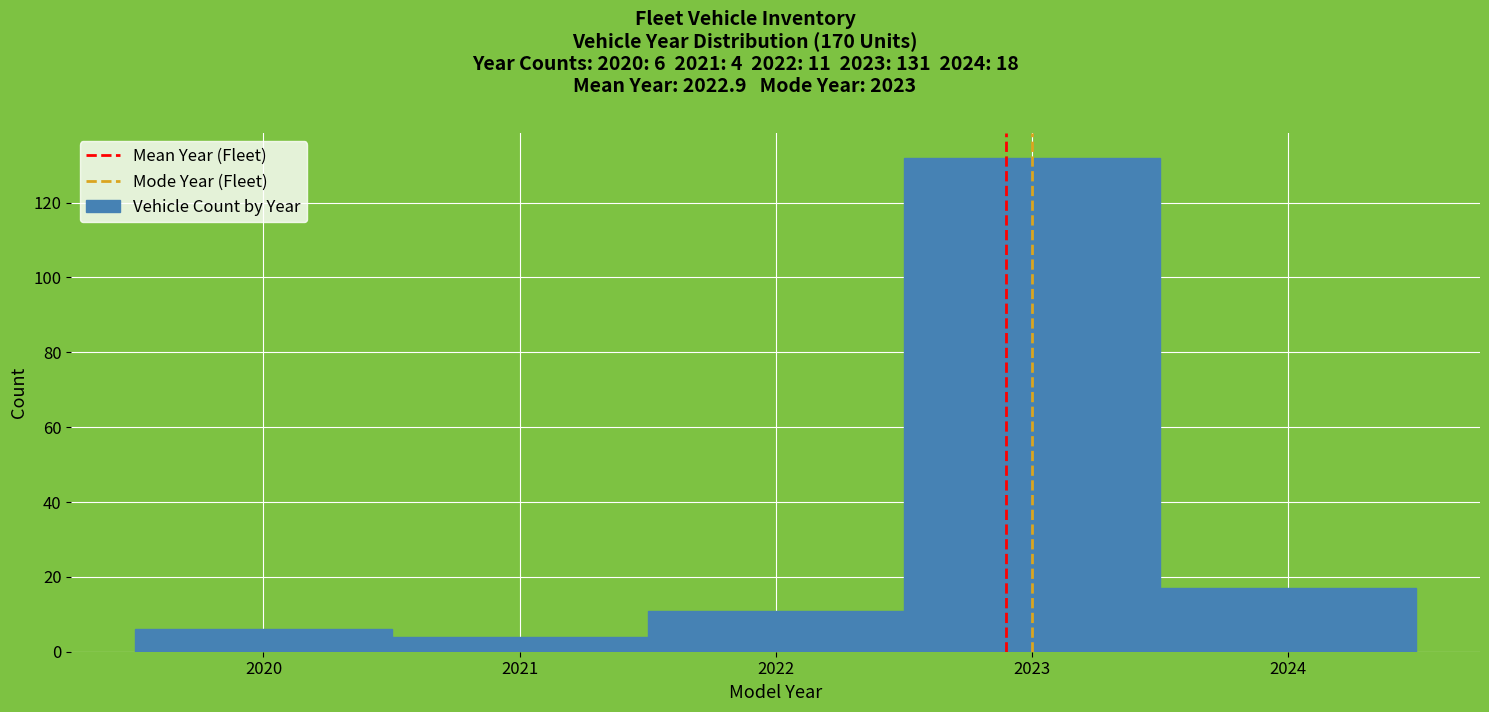

Over which range of the x-axis is the bar tallest?

2022.5 to 2023.5